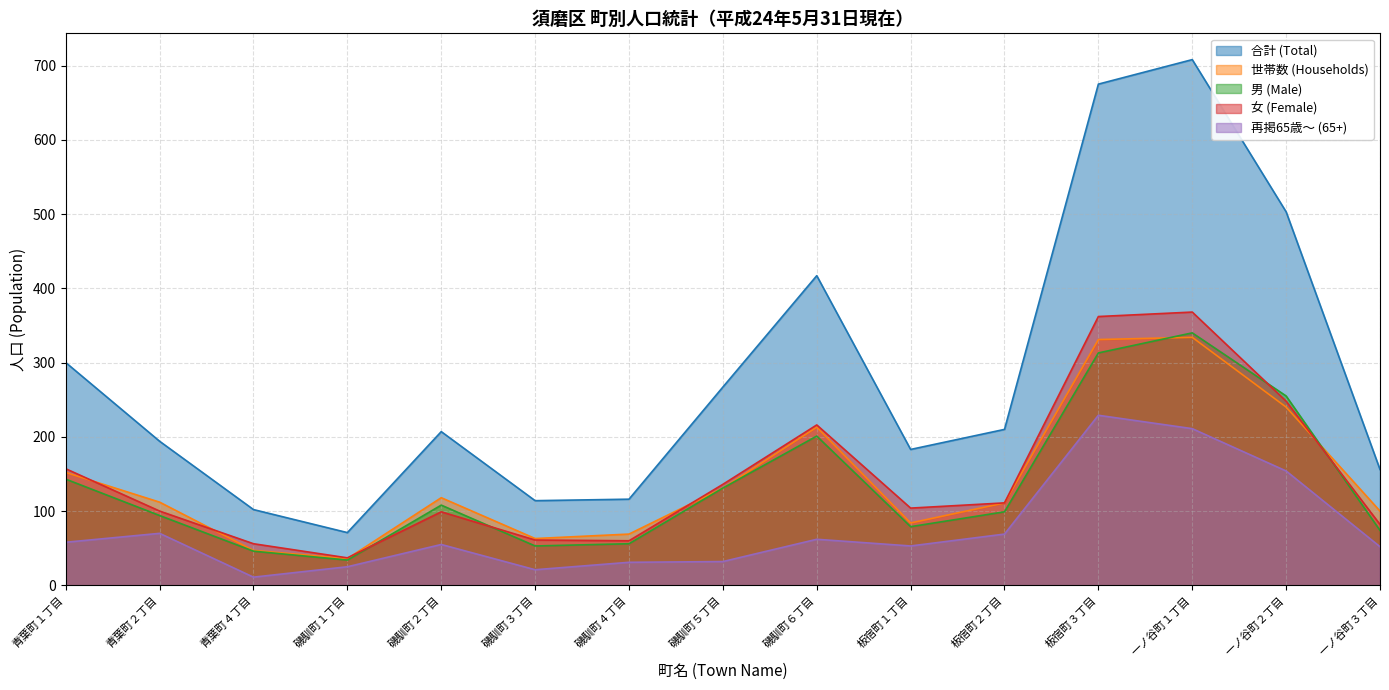

What is the sum of the 世帯数 (Households) values at 磯馴町５丁目 and 磯馴町３丁目?

194